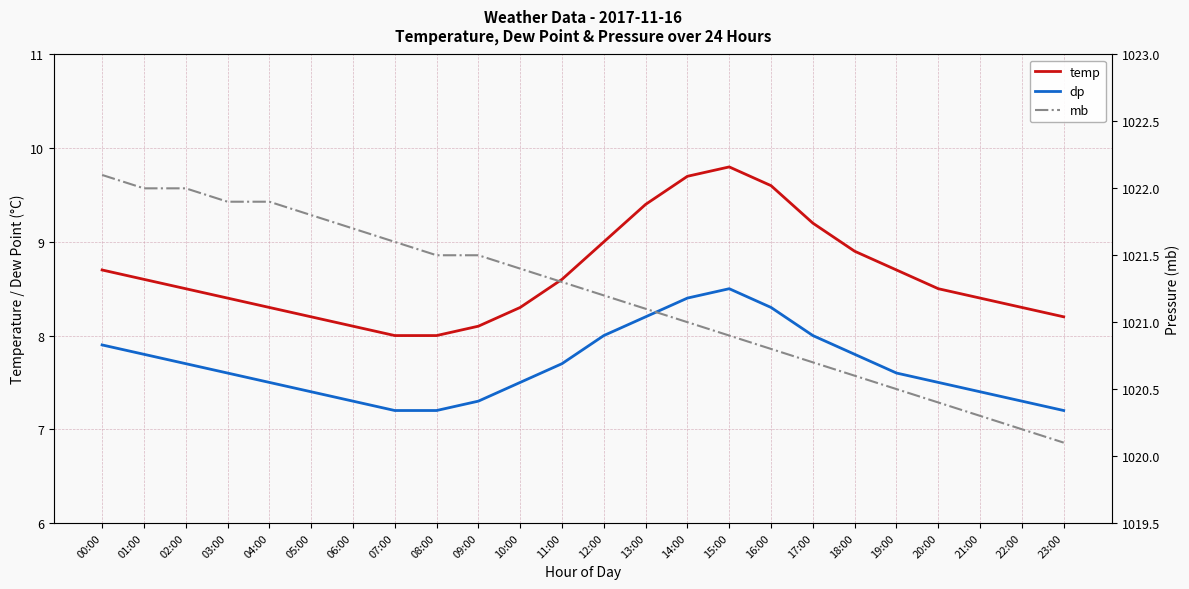

Between 15:00 and 17:00, which is larger?

15:00